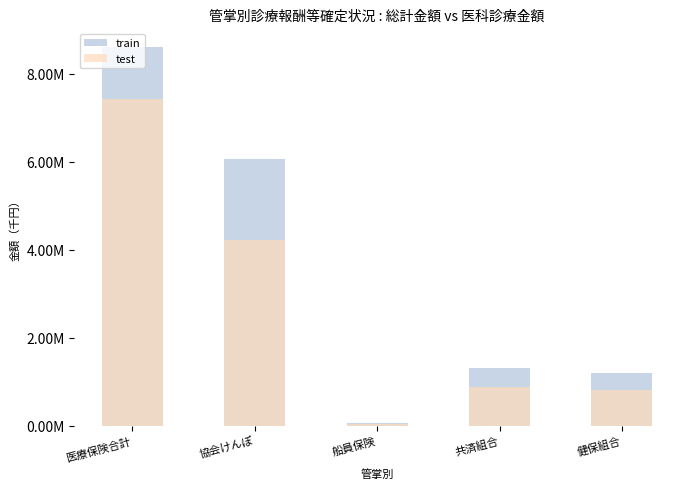

How many bars are there in total?

10